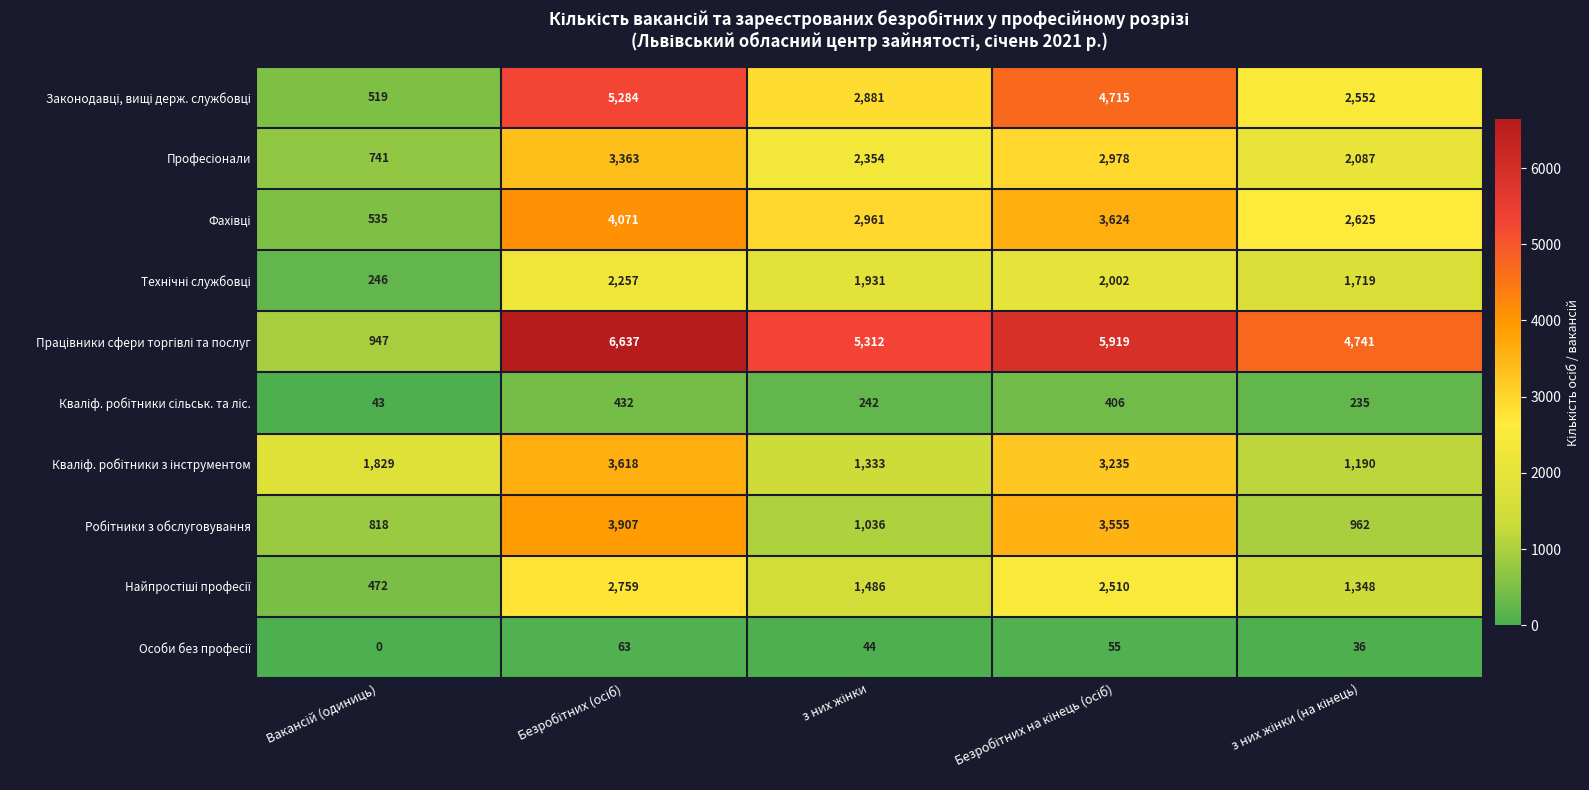

What is the maximum value shown in the chart?

6637